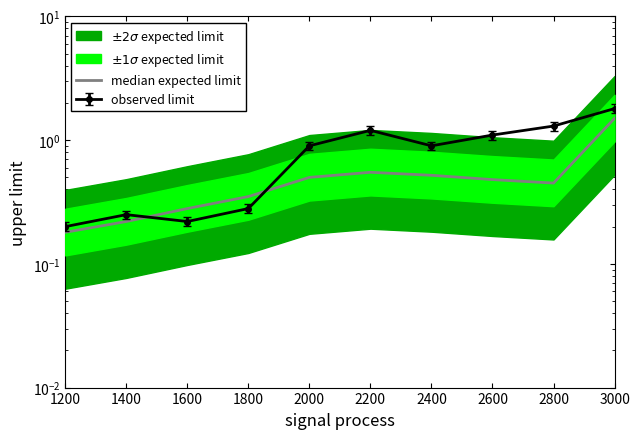

At which category does the chart reach its minimum across all series?

1200